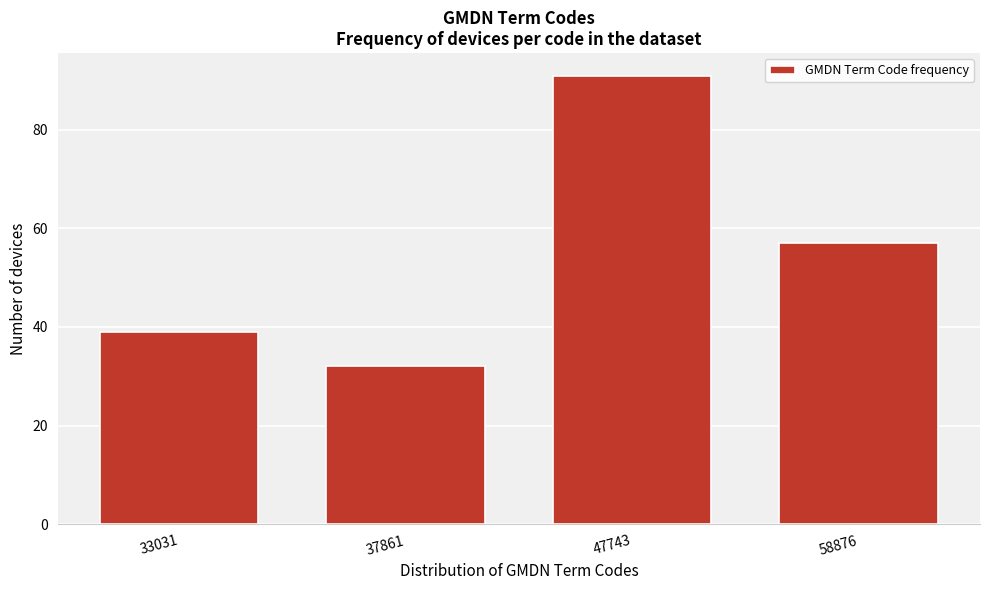

Reading right to left, extract all data points from this chart.

58876=57	47743=91	37861=32	33031=39